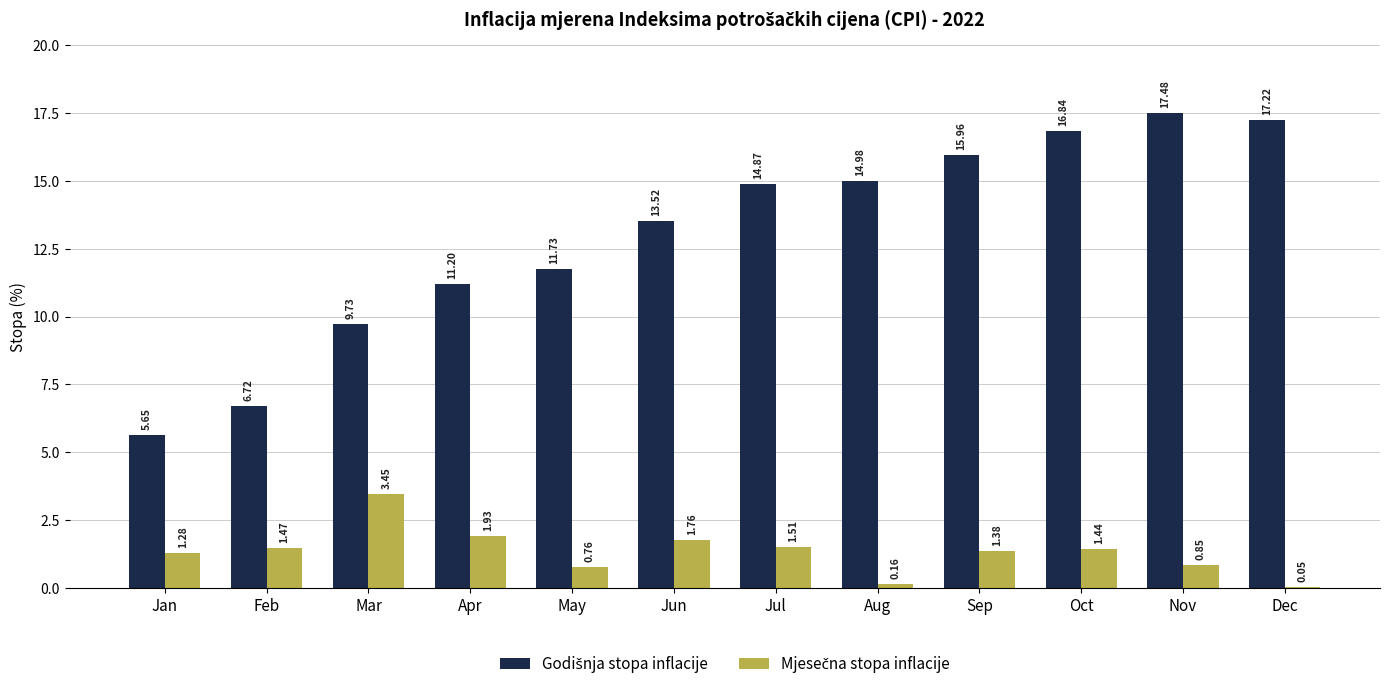

At which category is the sum across all series the highest?

Nov